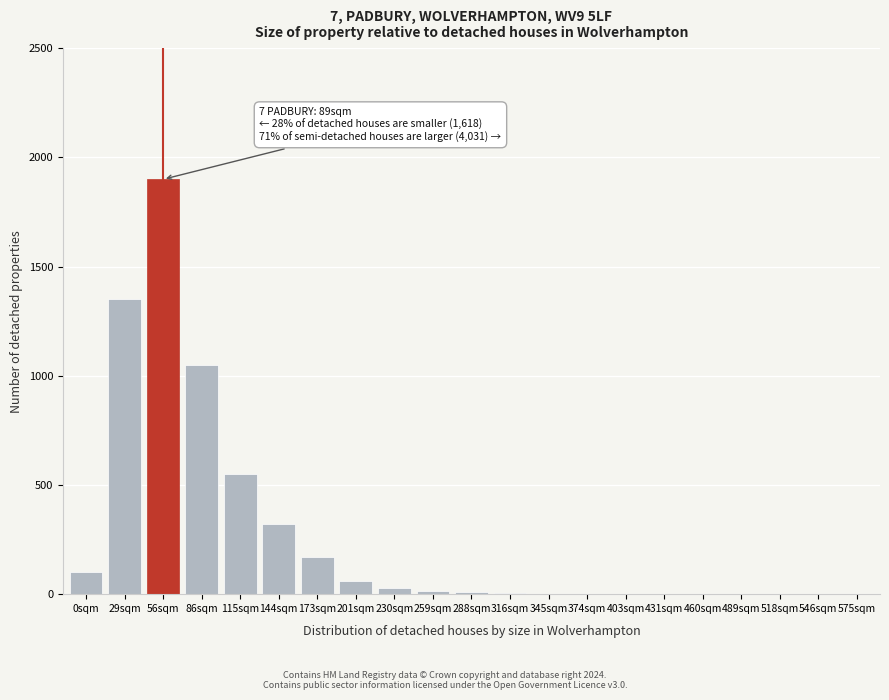

Approximately how many times larger is the value at 115sqm compared to 56sqm?

0.3